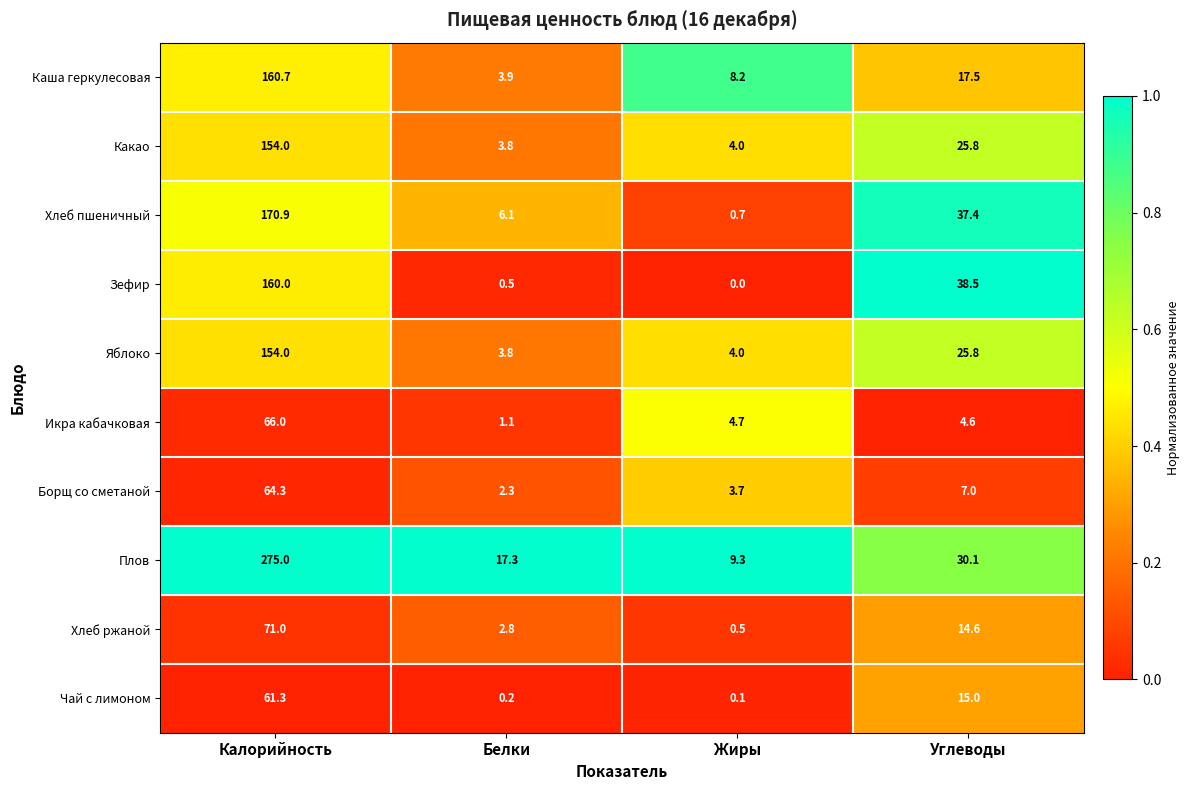

What is the difference between the highest and lowest values at Жиры?

9.3